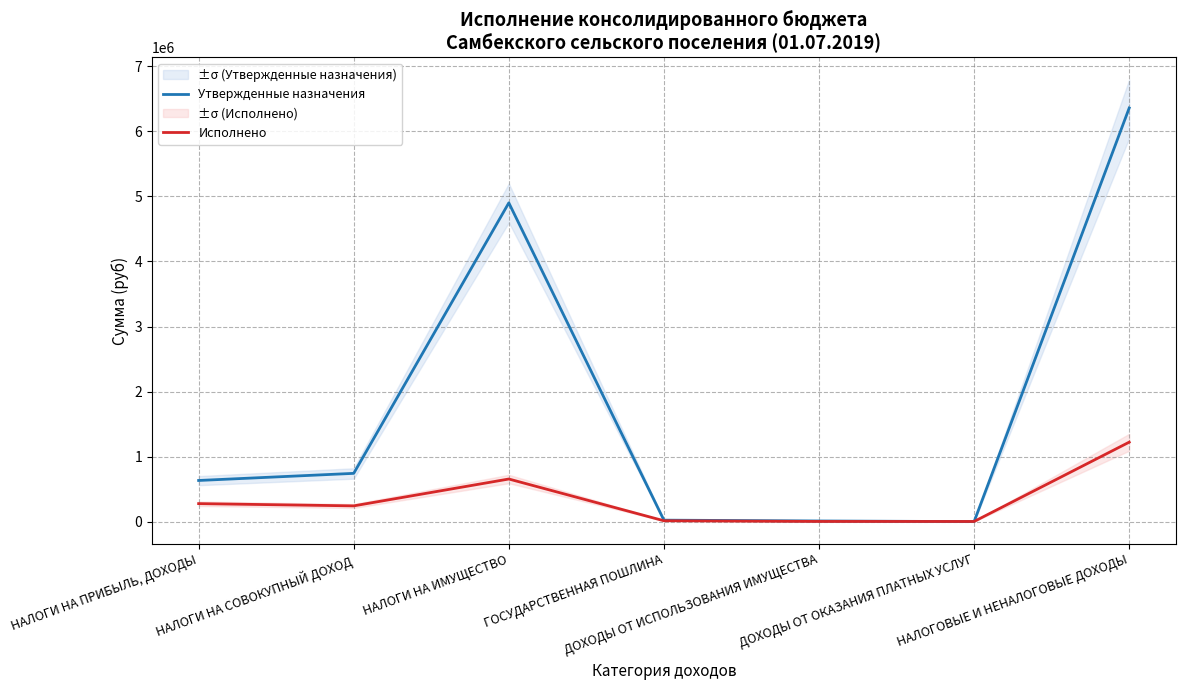

How many series are shown in this chart?

2